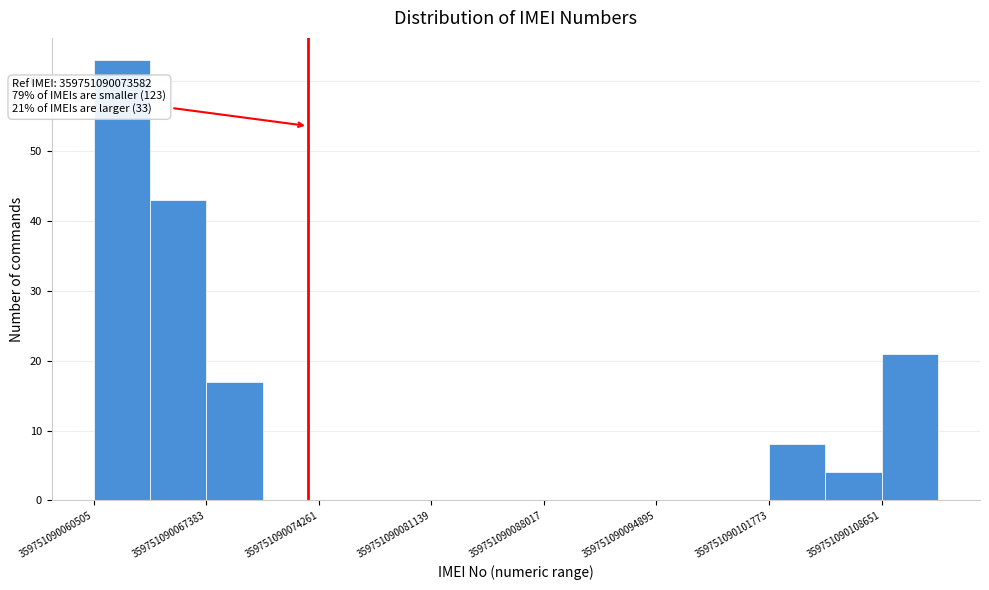

Read against the x-axis, roughly where is the centre of the tallest bar?

359751090062000